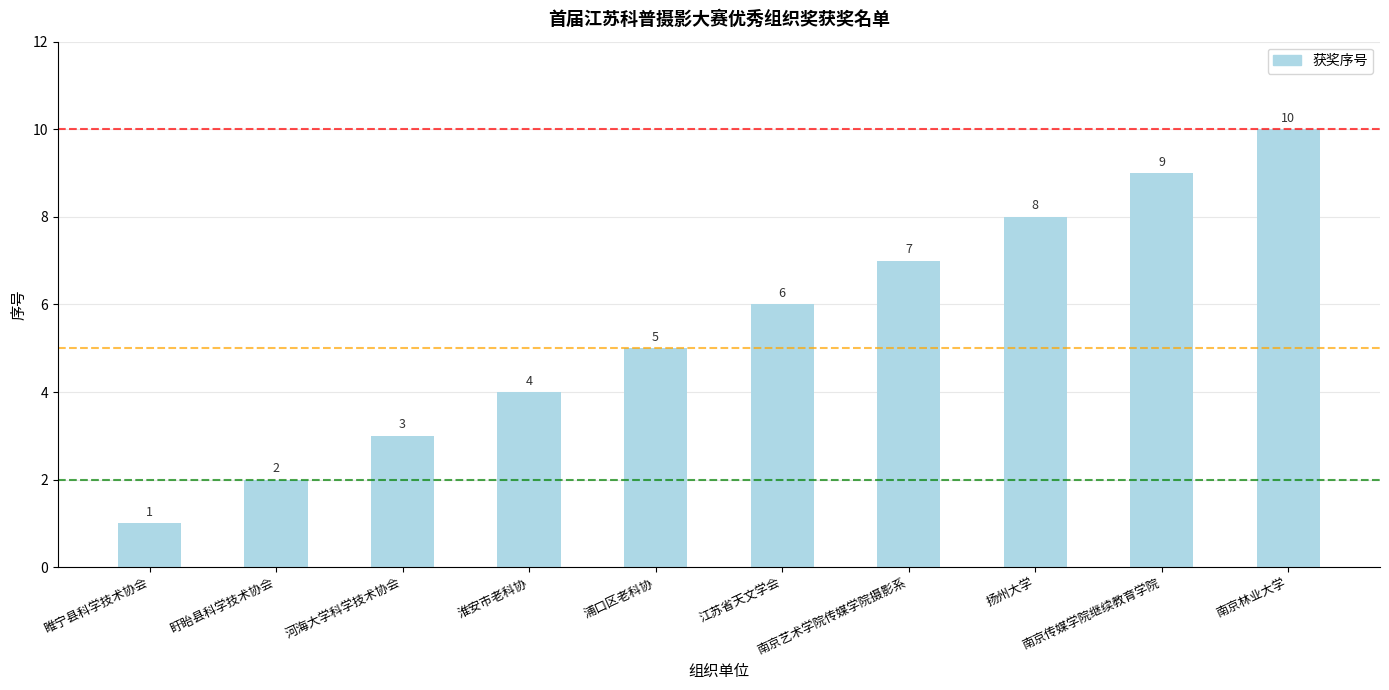

True or false: the data shows 1 at 淮安市老科协.

False